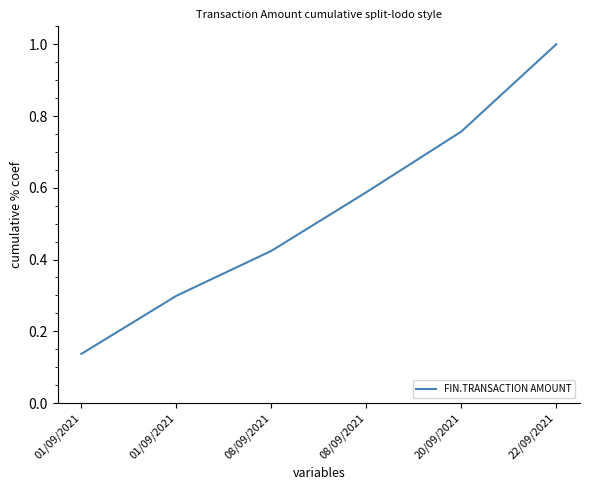

How many distinct data groups are displayed?

1